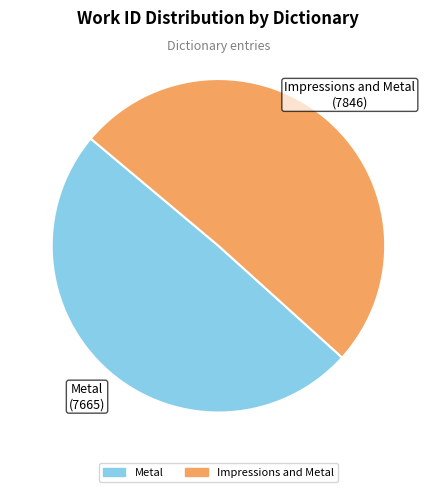

Is the sum of Metal and Impressions and Metal greater than half?

Yes